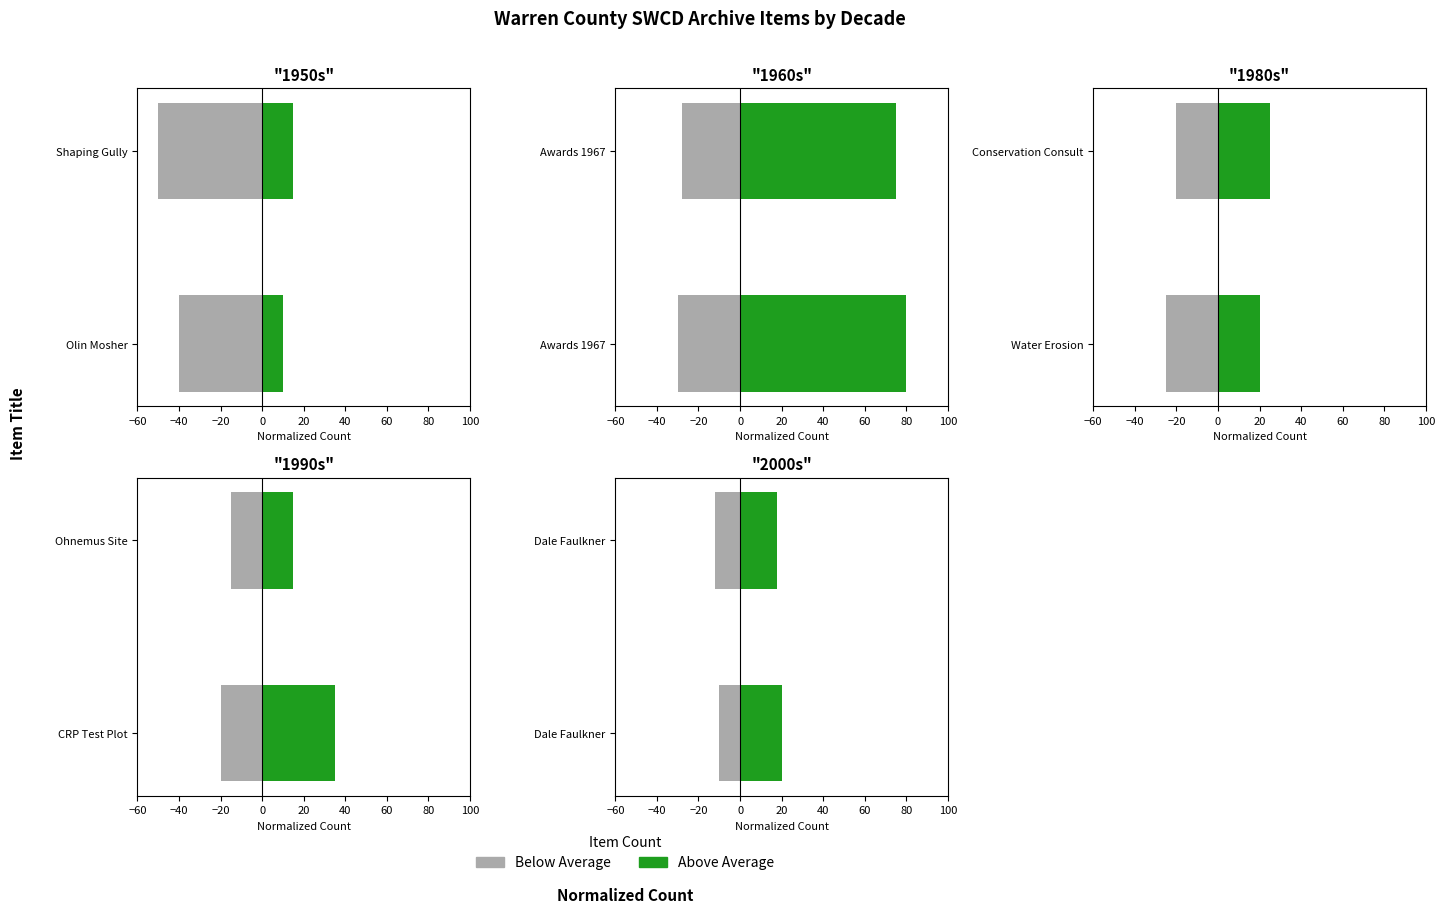

Is the value of Below Average at Dale Faulkner greater than the value of Above Average at Dale Faulkner?

No